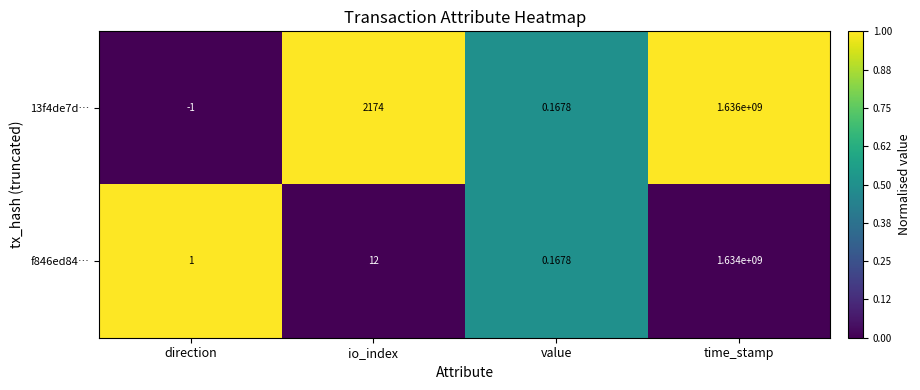

List the series in order of their peak value, lowest first.

f846ed84…, 13f4de7d…